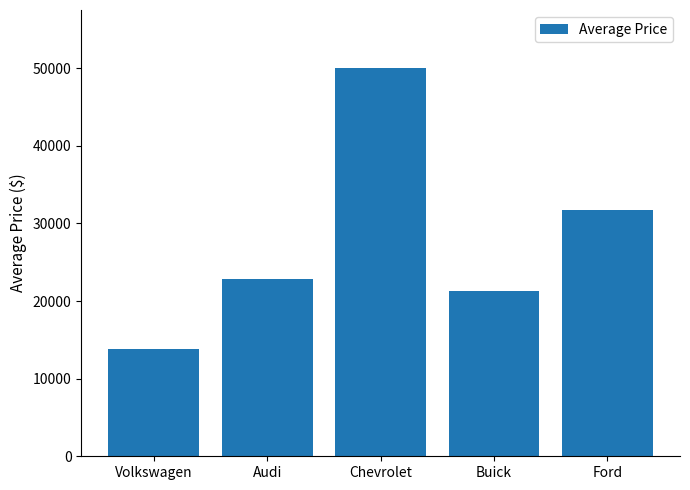

Reading left to right, extract all data points from this chart.

13856.7	22789.6	49998.0	21322.0	31698.0